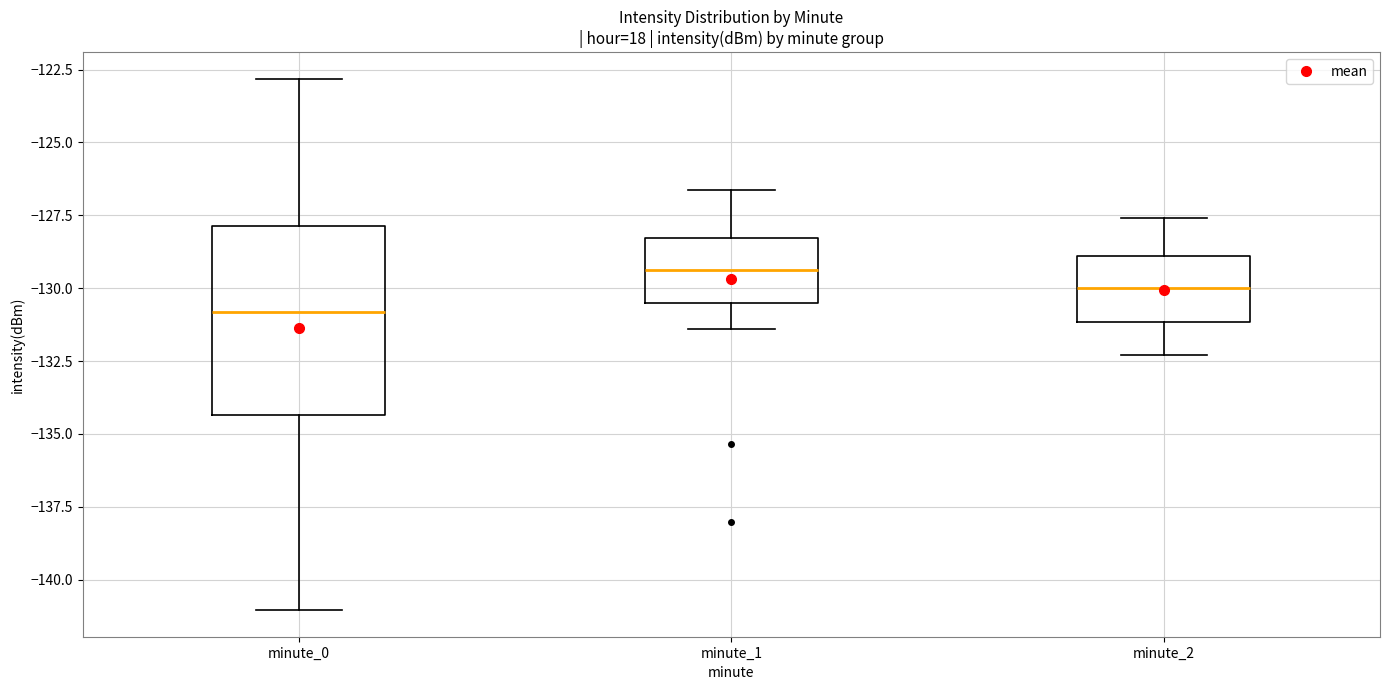

Reading left to right, read every box against the y-axis: the position of its median line, the range the box covers, and the ends of its whiskers. The values are not printed on the chart, so give them approximately, as read against the axis.

minute_0: median -131.0, box -134.5 to -128.0, whiskers -141.0 to -123.0
minute_1: median -129.5, box -130.5 to -128.5, whiskers -131.5 to -126.5
minute_2: median -130.0, box -131.0 to -129.0, whiskers -132.5 to -127.5